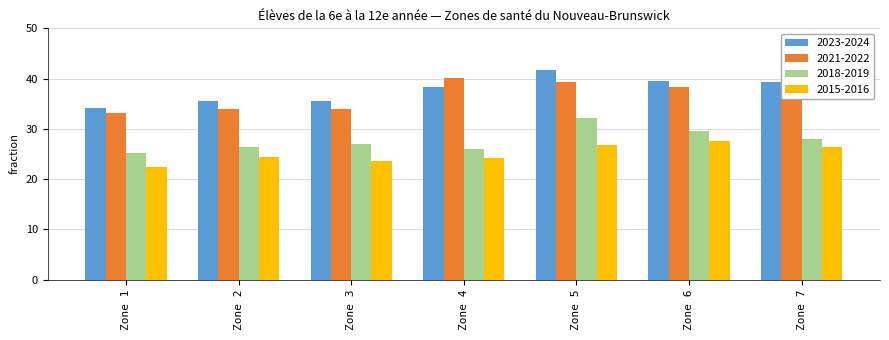

What is the sum of all 2018-2019 values?

194.4